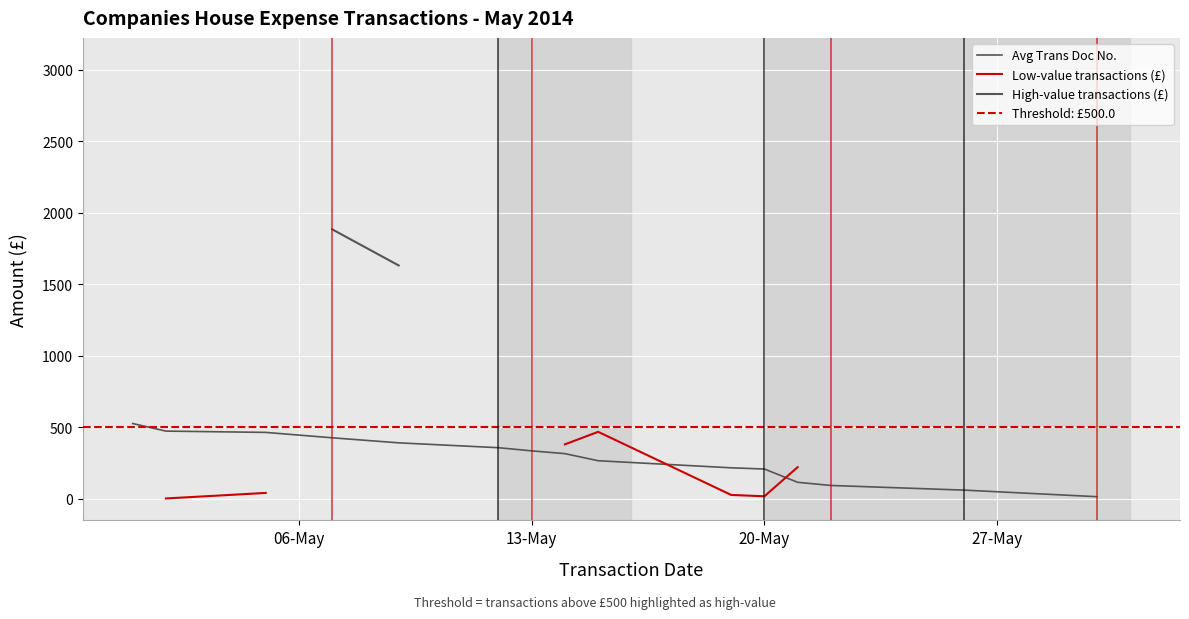

What is the smallest value displayed?

2.3